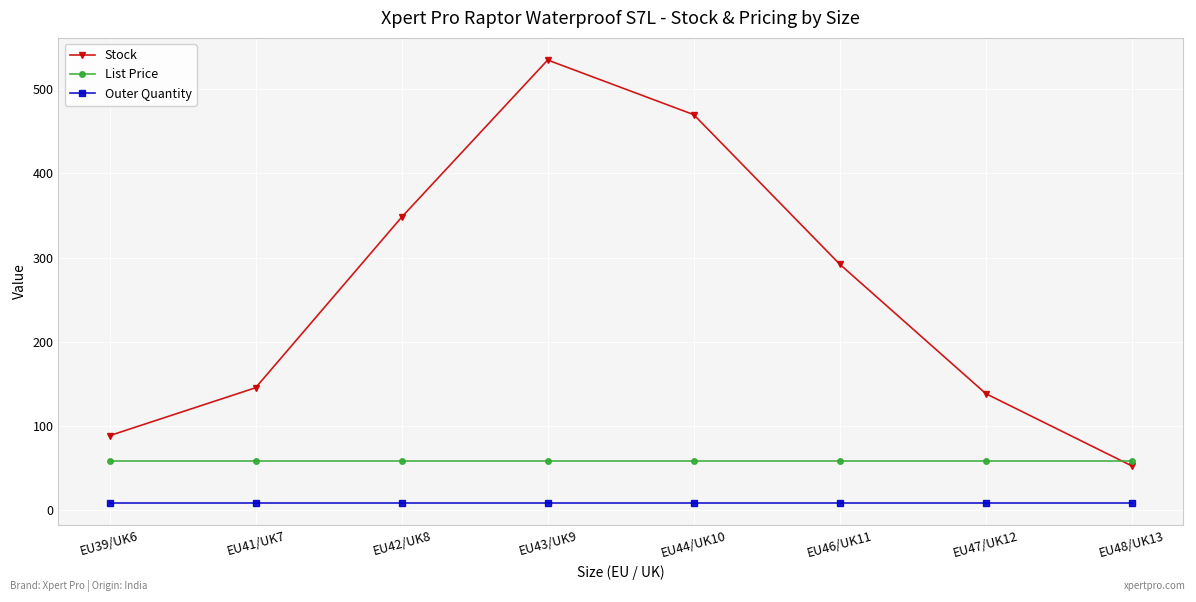

What is the label of the 4th point from the left?

EU43/UK9